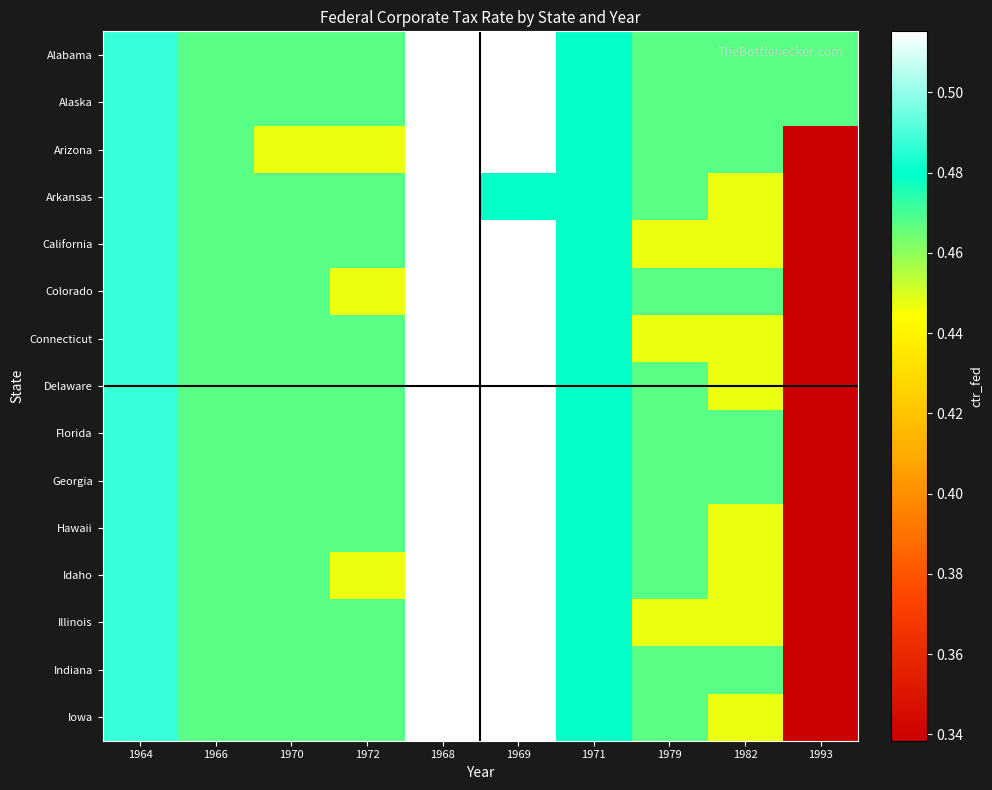

Rank the series at 1979 from highest to lowest value.

Alabama, Alaska, Arizona, Arkansas, Colorado, Delaware, Florida, Georgia, Hawaii, Idaho, Indiana, Iowa, California, Connecticut, Illinois